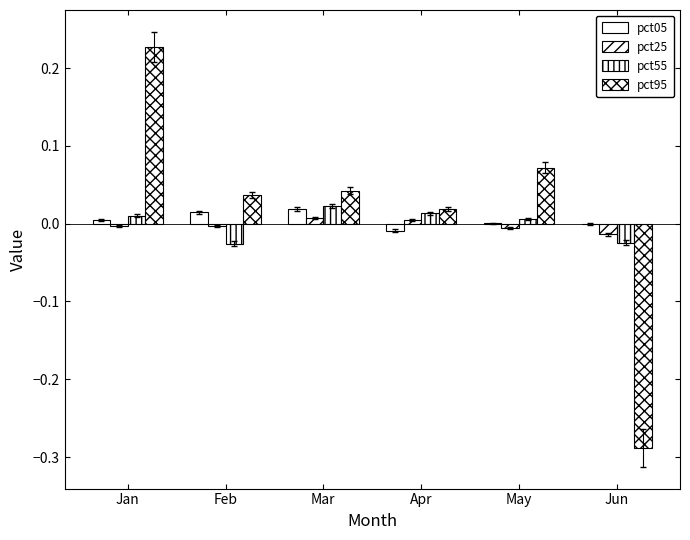

Count the number of data series in this chart.

4